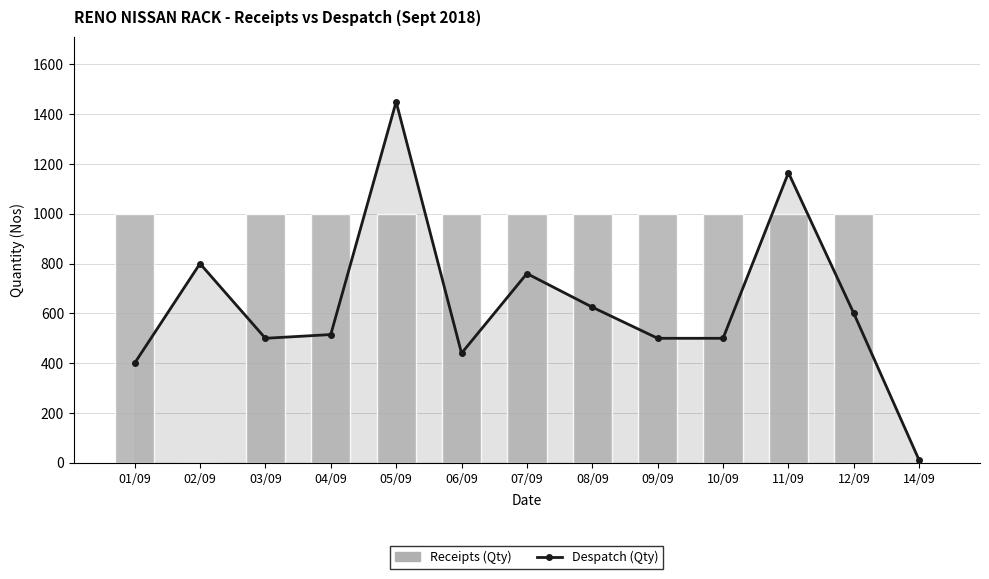

Which series has the widest spread of values?

Despatch (Qty)